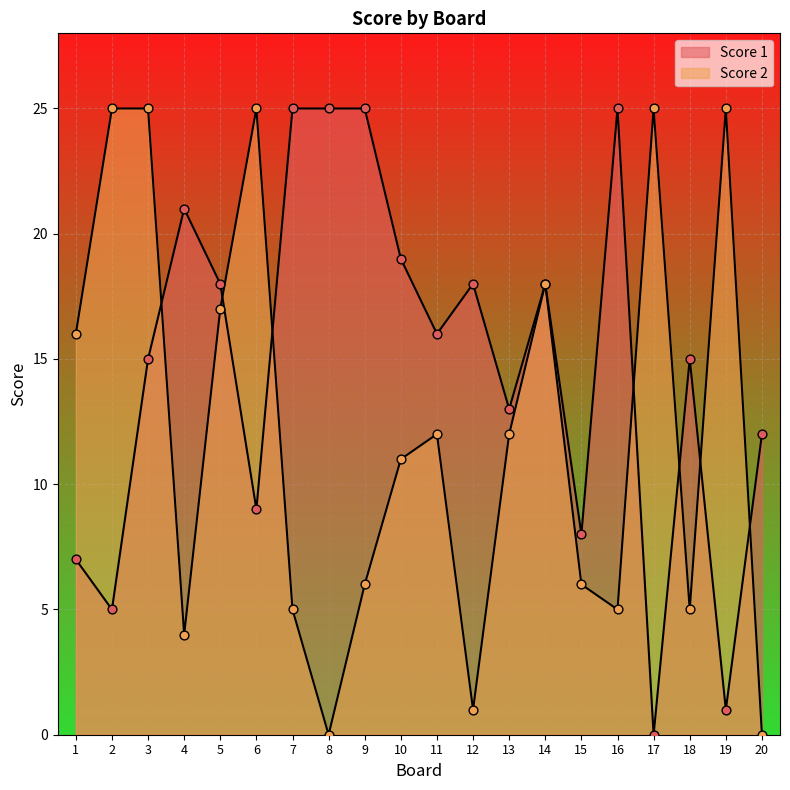

At which category is the sum across all series the highest?

3